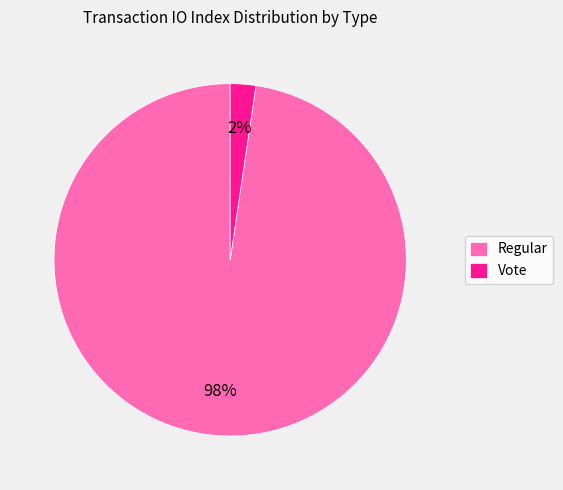

True or false: Vote accounts for 2% of the total.

True